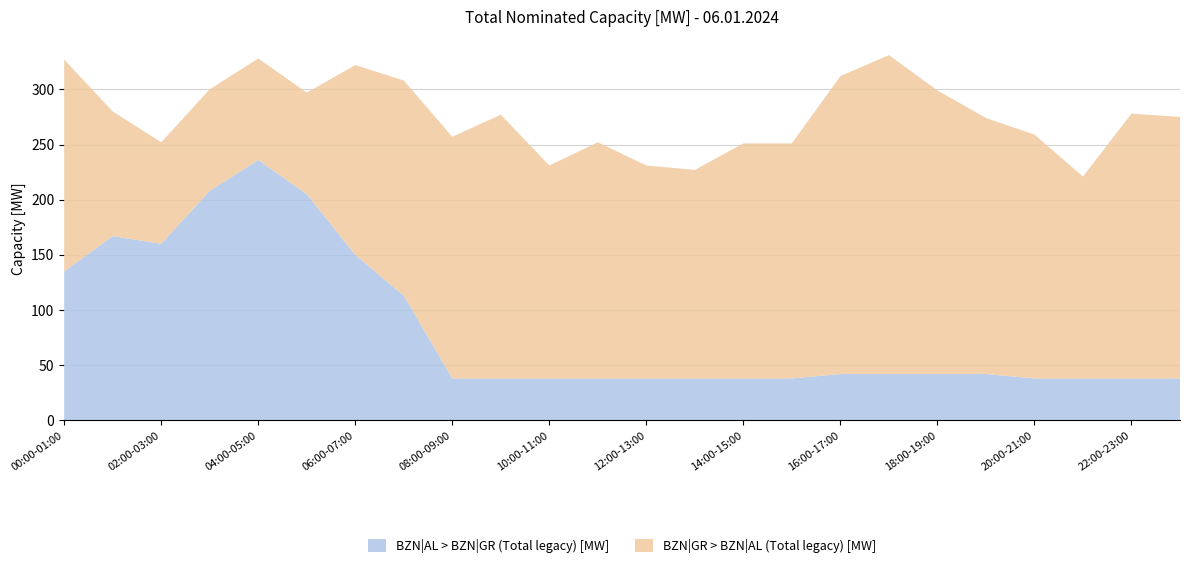

Reading left to right, extract all data points from this chart.

BZN|AL > BZN|GR (Total legacy) [MW]: 00:00-01:00=135	01:00-02:00=167	02:00-03:00=160	03:00-04:00=208	04:00-05:00=236	05:00-06:00=205	06:00-07:00=150	07:00-08:00=113	08:00-09:00=38	09:00-10:00=38	10:00-11:00=38	11:00-12:00=38	12:00-13:00=38	13:00-14:00=38	14:00-15:00=38	15:00-16:00=38	16:00-17:00=42	17:00-18:00=42	18:00-19:00=42	19:00-20:00=42	20:00-21:00=38	21:00-22:00=38	22:00-23:00=38	23:00-00:00=38
BZN|GR > BZN|AL (Total legacy) [MW]: 00:00-01:00=192	01:00-02:00=113	02:00-03:00=92	03:00-04:00=92	04:00-05:00=92	05:00-06:00=92	06:00-07:00=172	07:00-08:00=195	08:00-09:00=219	09:00-10:00=239	10:00-11:00=193	11:00-12:00=214	12:00-13:00=193	13:00-14:00=189	14:00-15:00=213	15:00-16:00=213	16:00-17:00=270	17:00-18:00=289	18:00-19:00=257	19:00-20:00=232	20:00-21:00=221	21:00-22:00=183	22:00-23:00=240	23:00-00:00=237